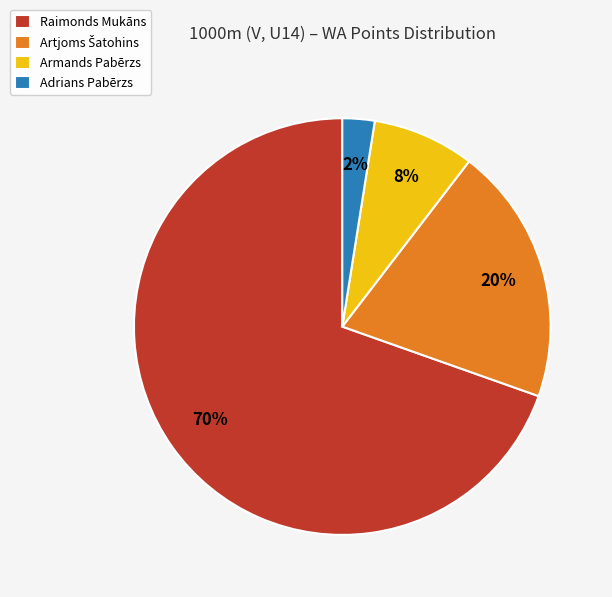

To the nearest percent, what portion does Armands Pabērzs represent?

8%